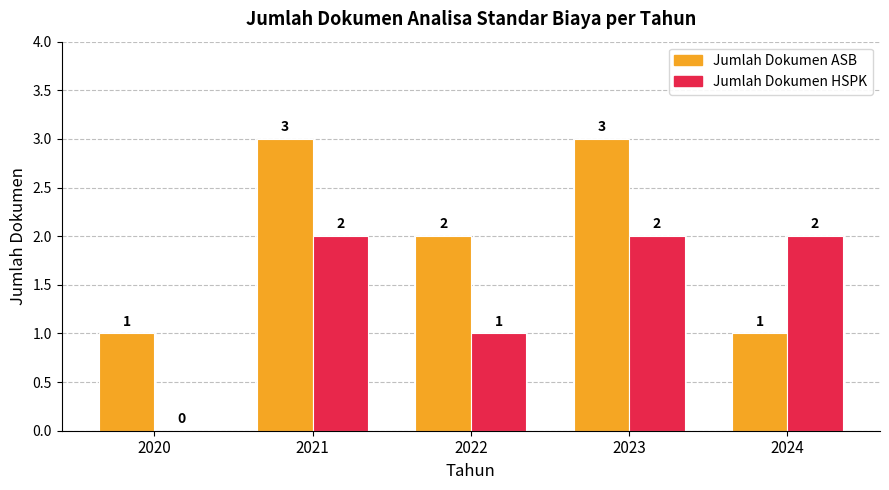

What is the sum of all Jumlah Dokumen HSPK values?

7